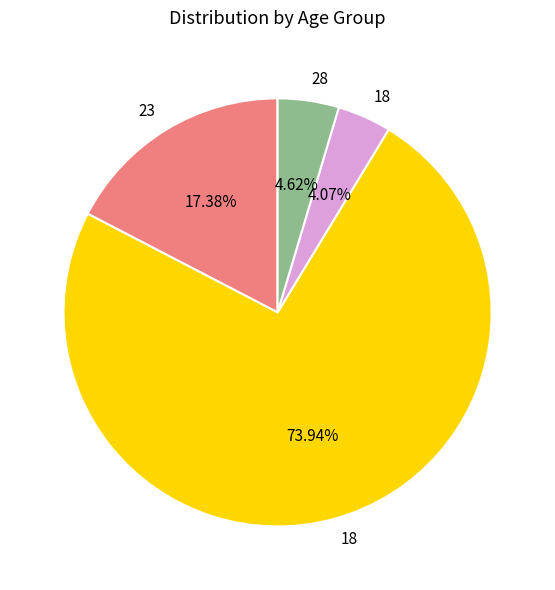

Is there any slice that represents more than half of the pie?

Yes